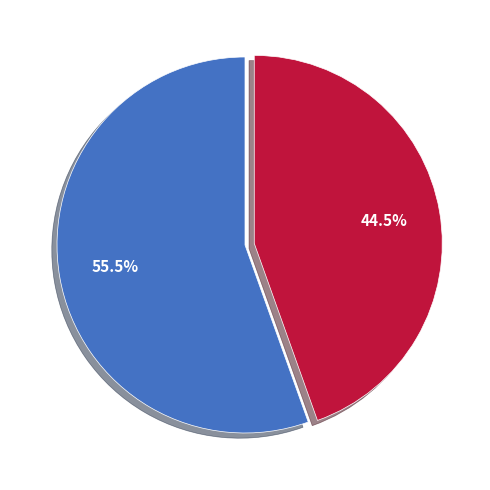

Does any single category account for the majority?

Yes